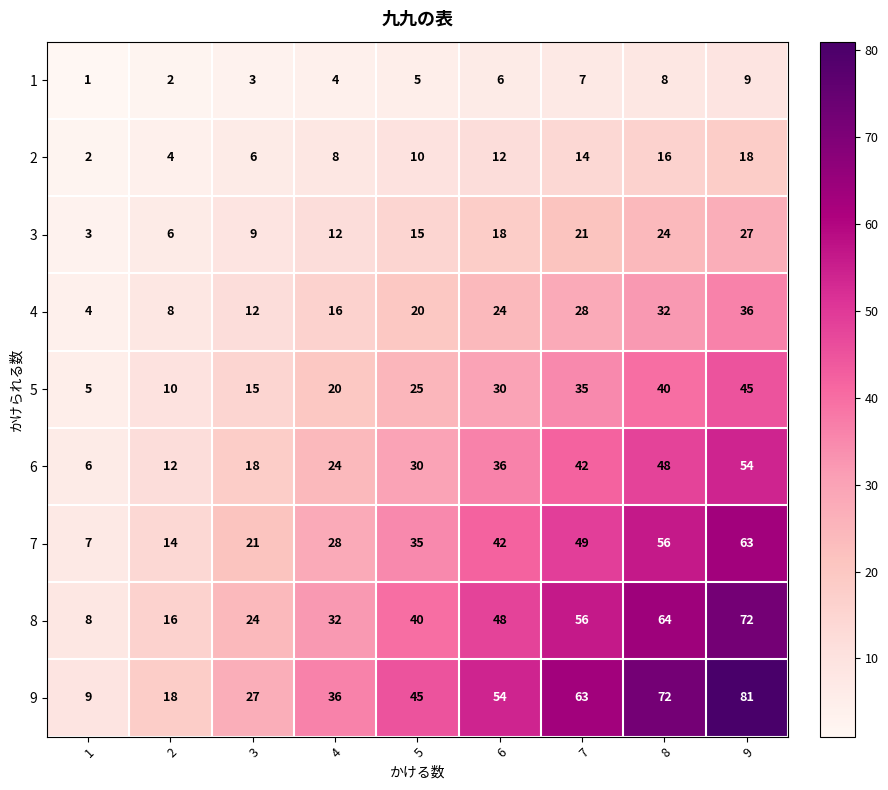

What is the difference between the 5 values at 8 and 5?

15